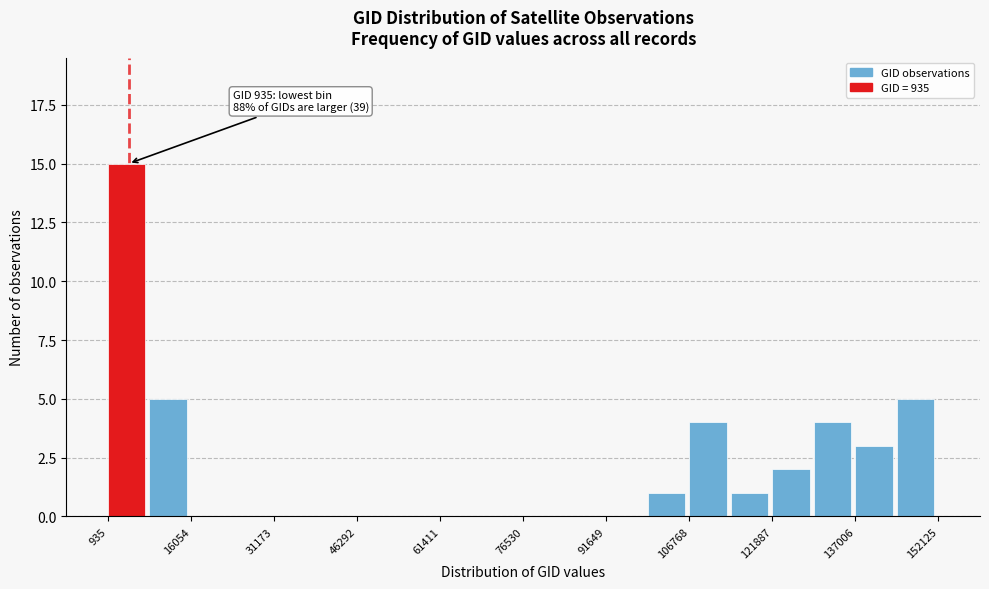

Around what value on the x-axis is the tallest bar? Give the approximate position of its centre, as read against the axis.

4000